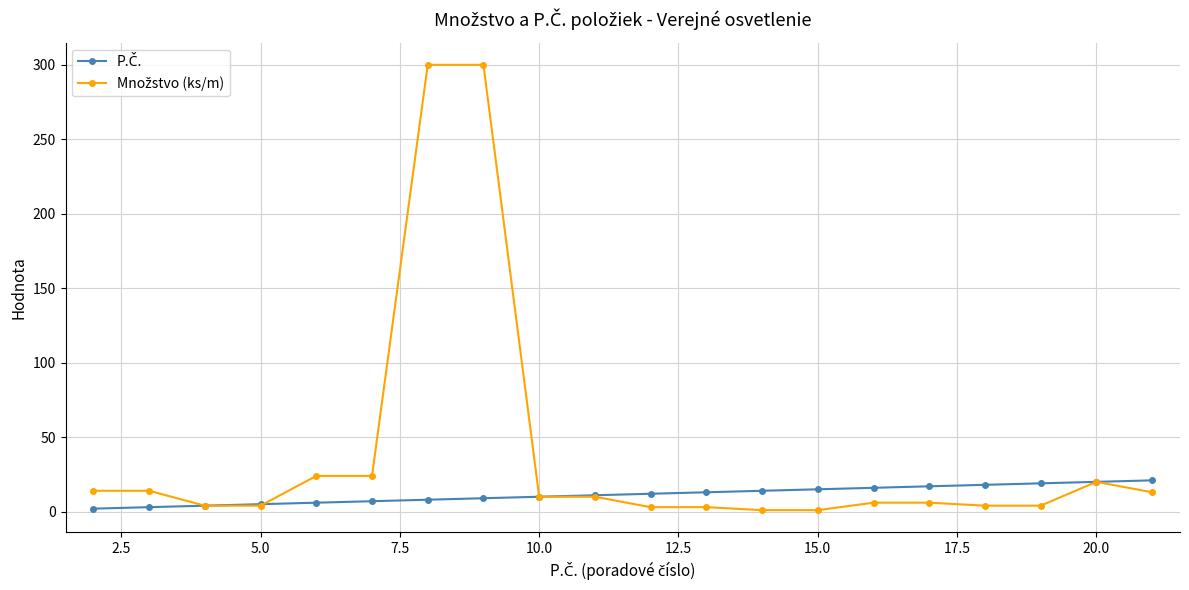

What is the greatest value displayed?

300